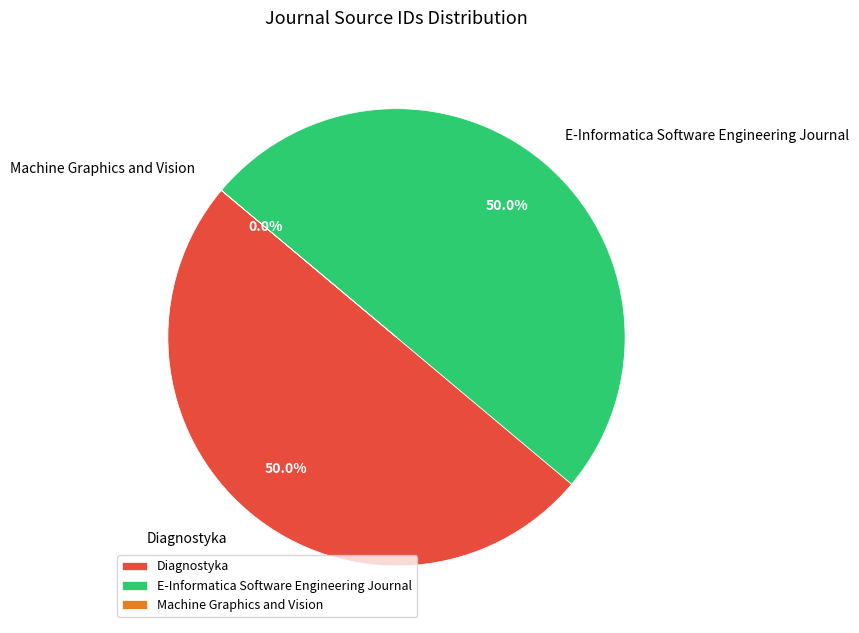

Approximately how many times larger is the value at E-Informatica Software Engineering Journal compared to Diagnostyka?

1.0